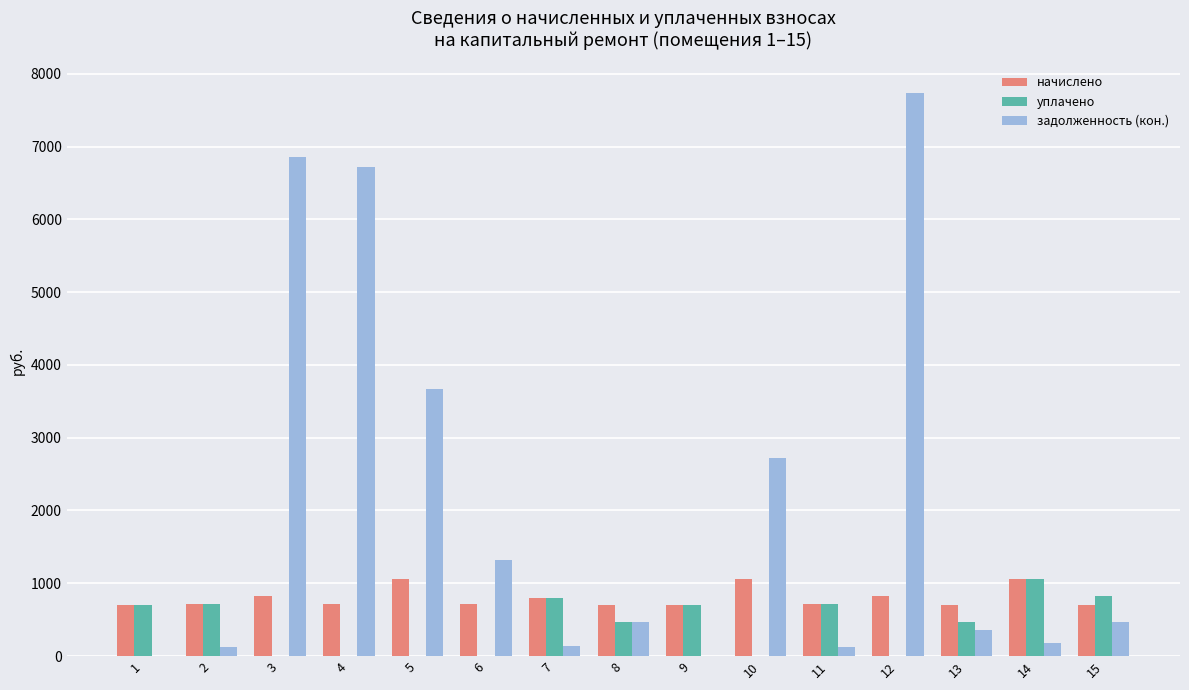

Which series has the largest total across all categories?

задолженность (кон.)